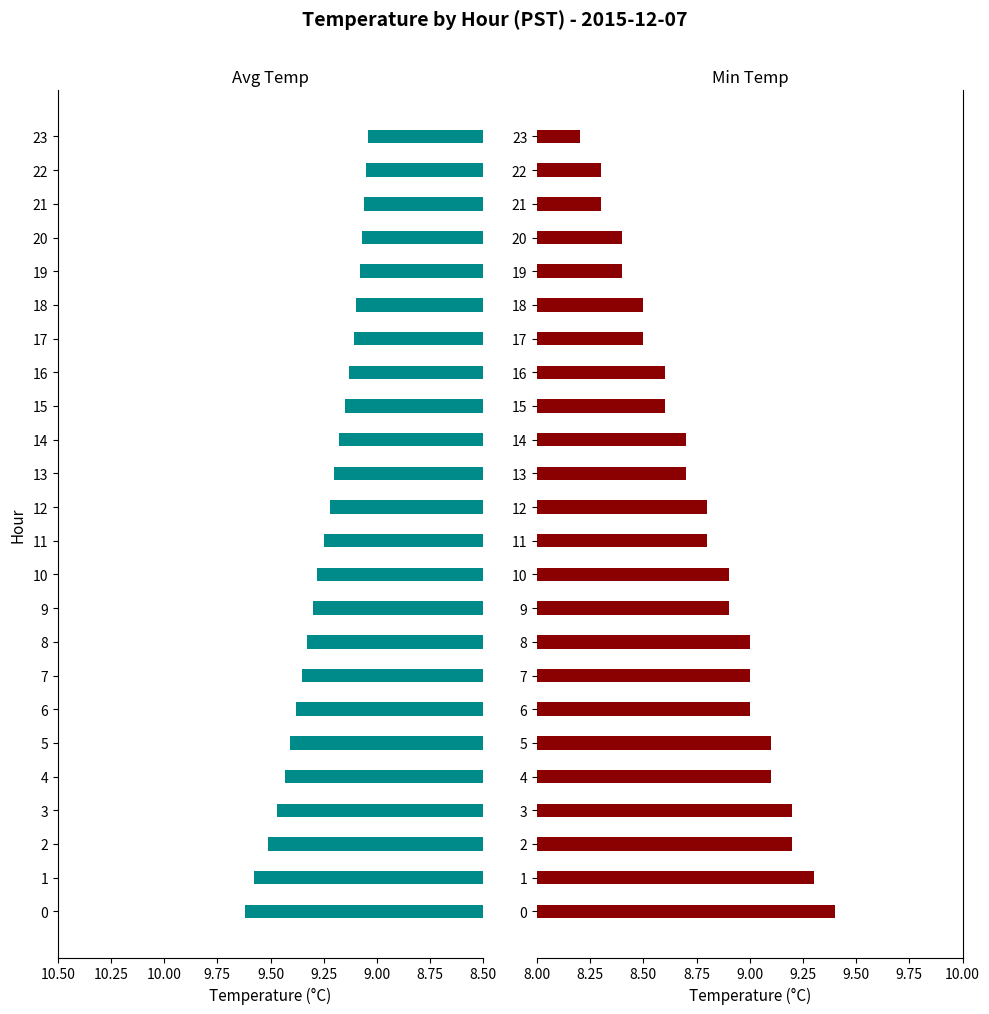

Which series changed the most between 18 and 21?

Min Temp